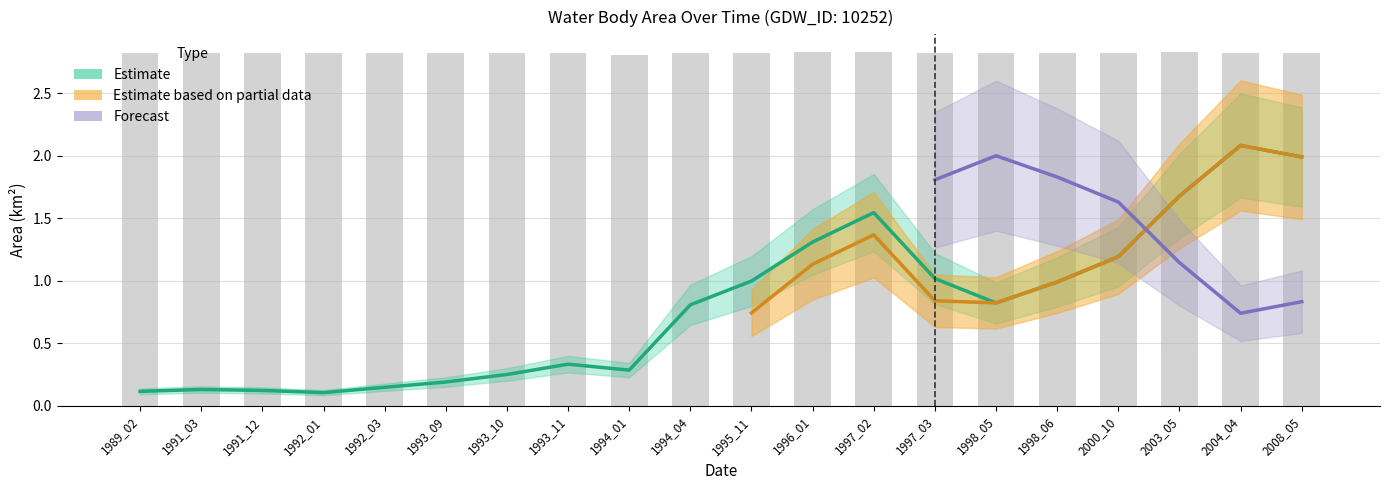

The origWaterArea series shows 0.5 at 1993_09. True or false?

False